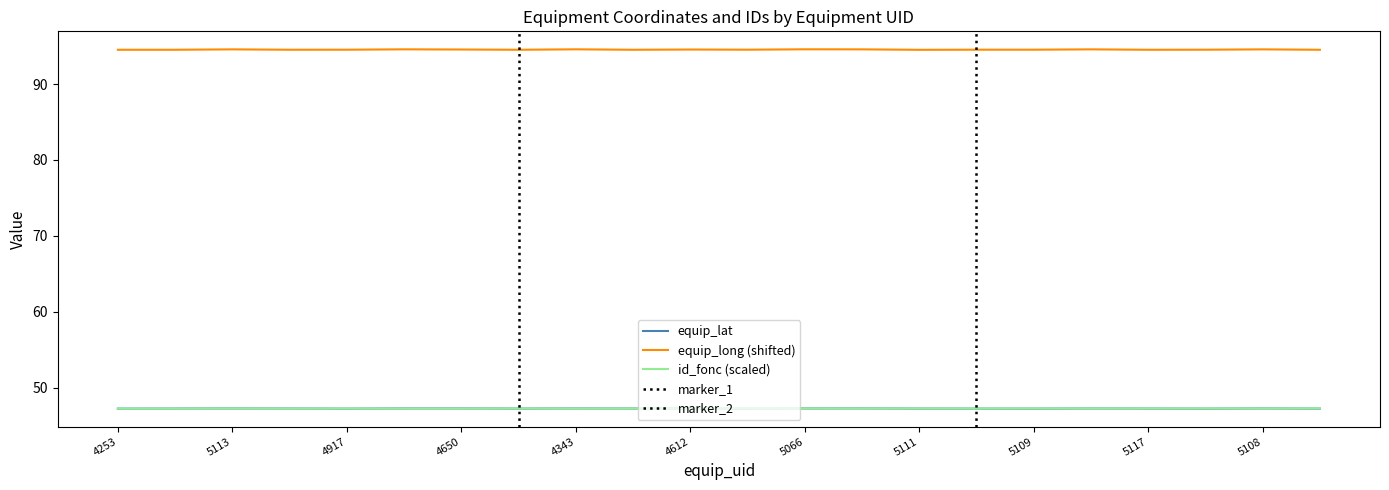

List the labels in order of equip_long value, smallest first.

5111, 4253, 4867, 5117, 5115, 5116, 4463, 4465, 4917, 5110, 5109, 4906, 5112, 4612, 4650, 5108, 5113, 5114, 5107, 4707, 4343, 5066